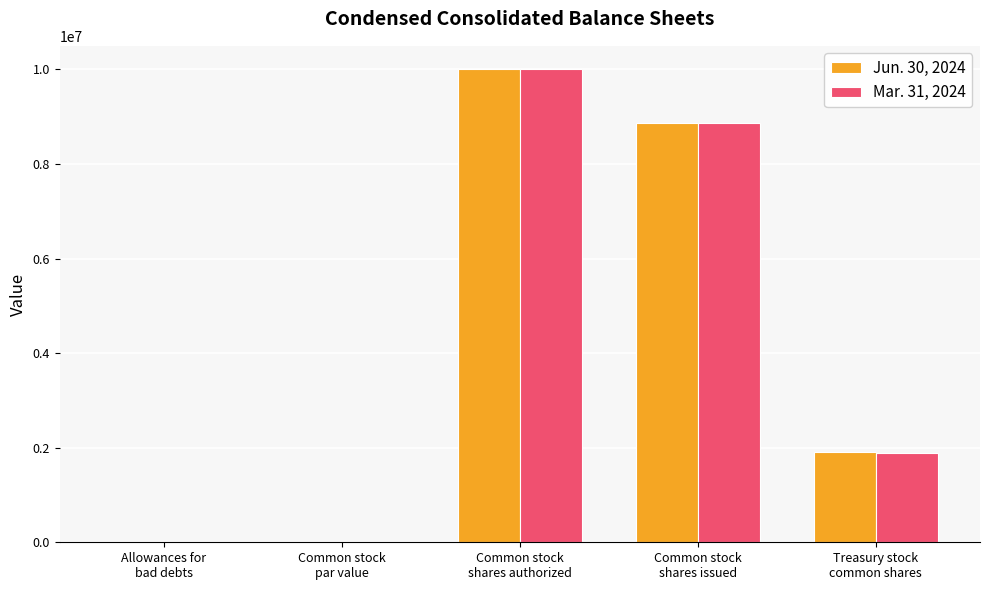

The value of Mar. 31, 2024 at Common stock
shares issued is 8873203. True or false?

True